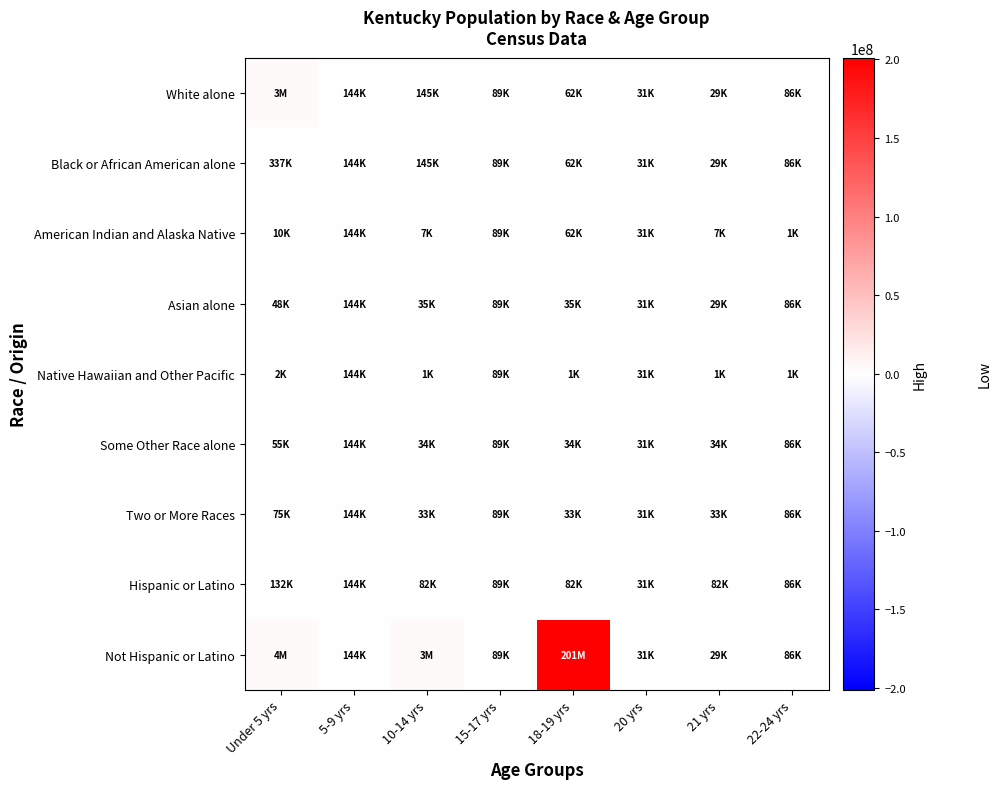

What is the total value across all series at 5-9 yrs?

588223.5